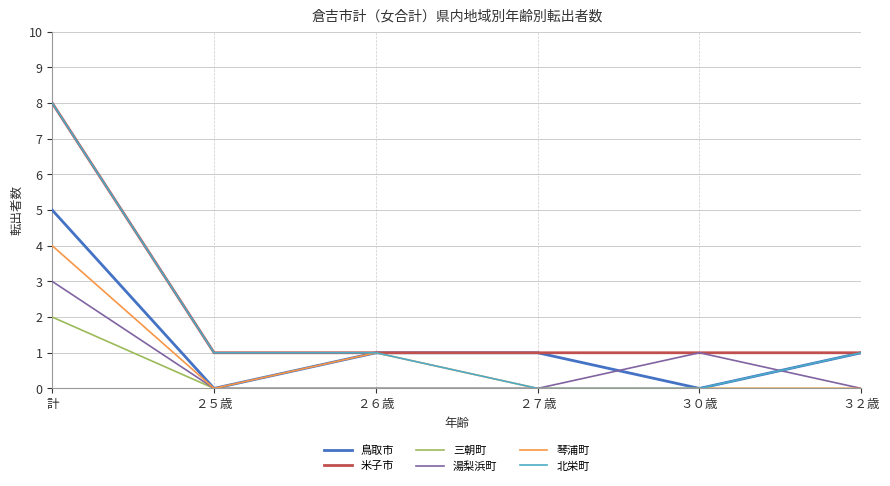

Count the number of data series in this chart.

6